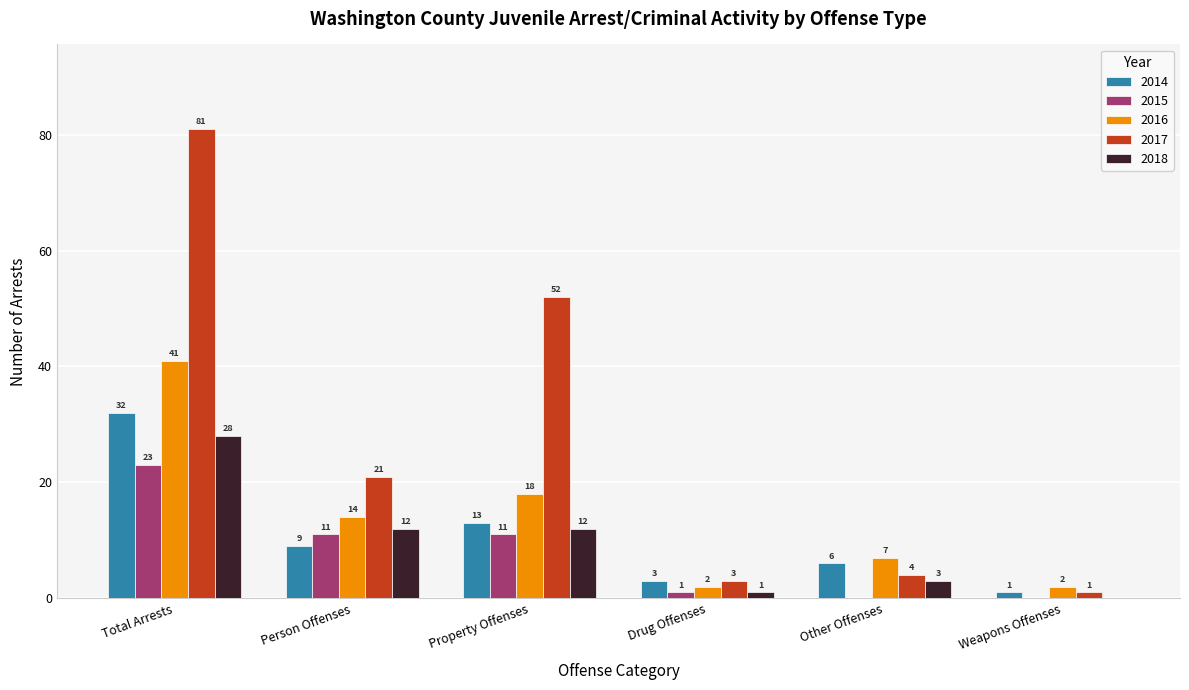

True or false: 2014 has a value of 10 at Total Arrests.

False